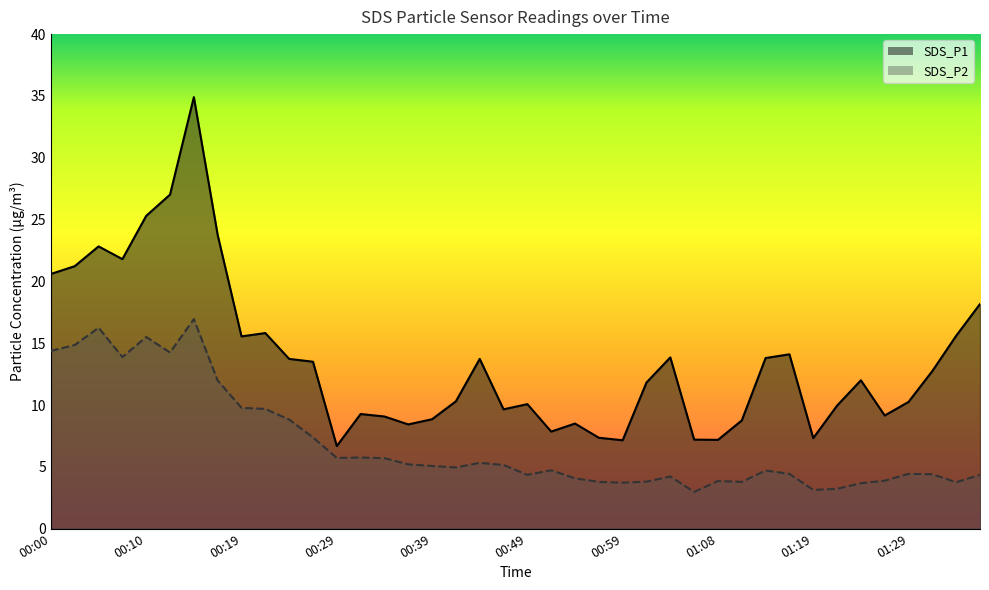

What is the sum of the SDS_P2 values at 00:07 and 01:33?

17.6